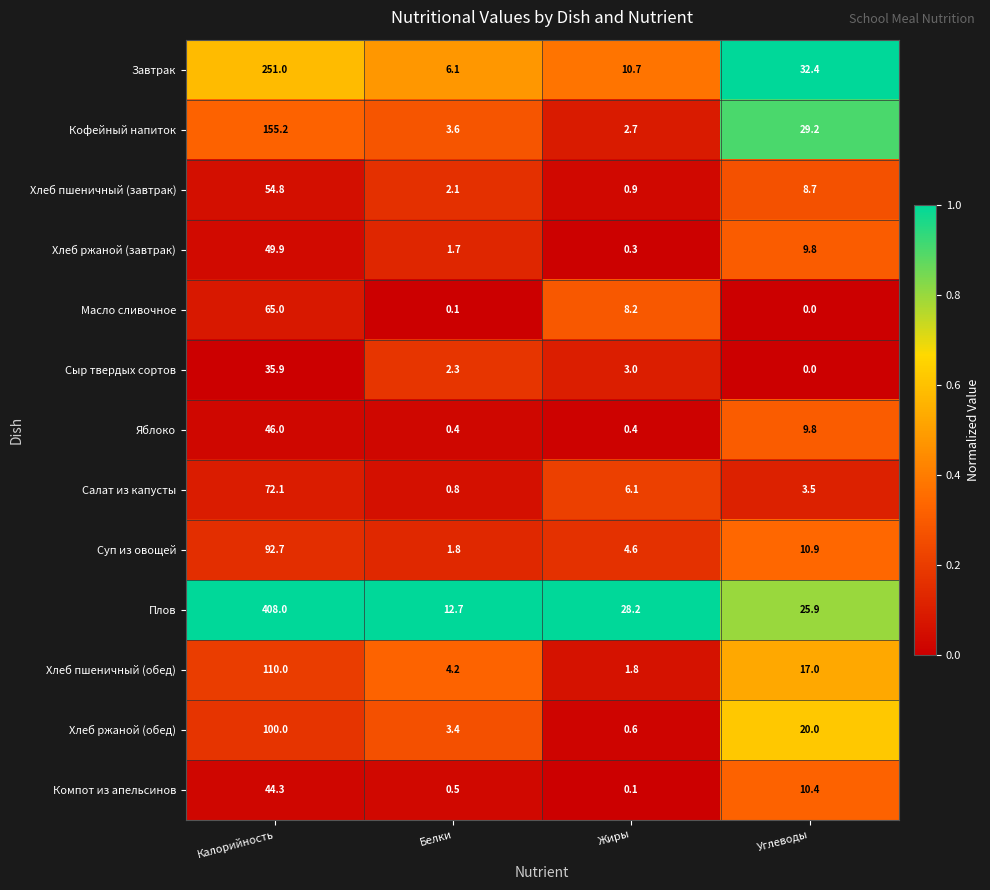

What is the spread (max minus min) of values at Углеводы?

32.4